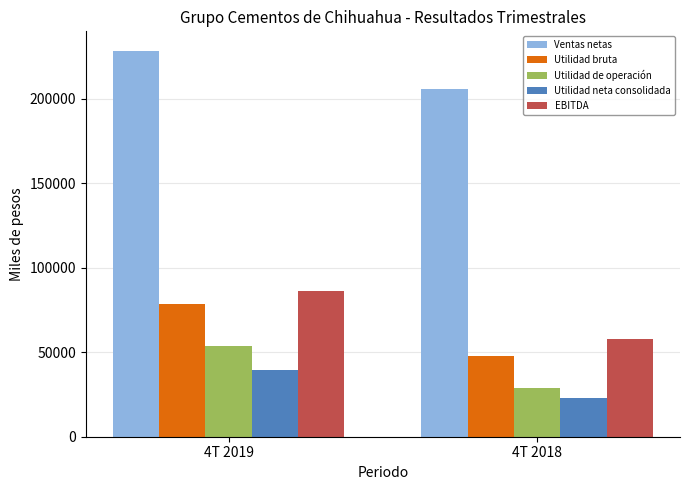

The value of Utilidad neta consolidada at 4T 2019 is 39251. True or false?

True